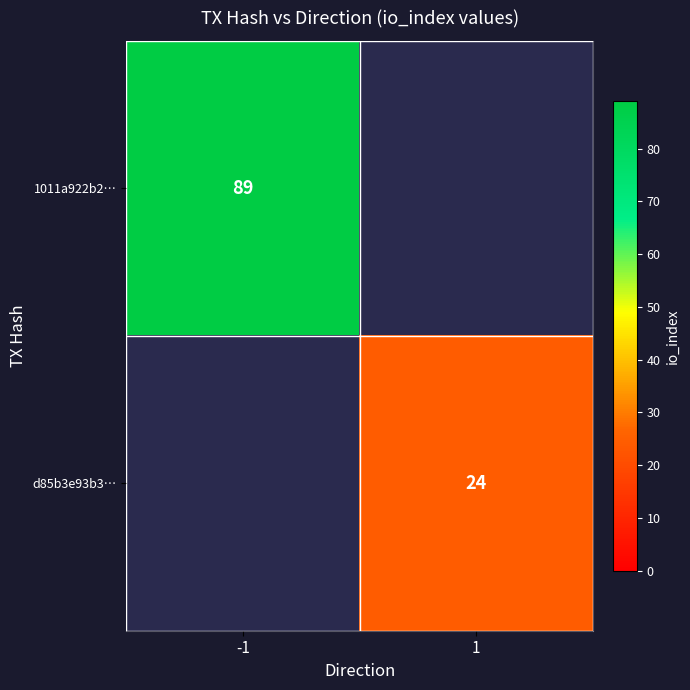

Is the value of d85b3e93b3… at 1 greater than the value of 1011a922b2… at -1?

No